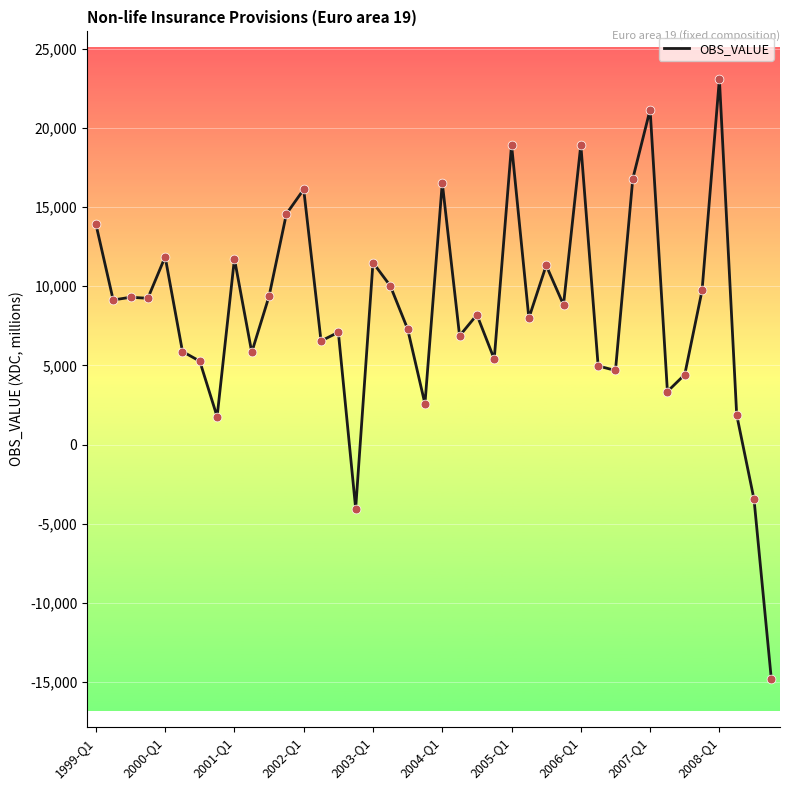

What is the difference between the maximum and minimum values?

37931.5